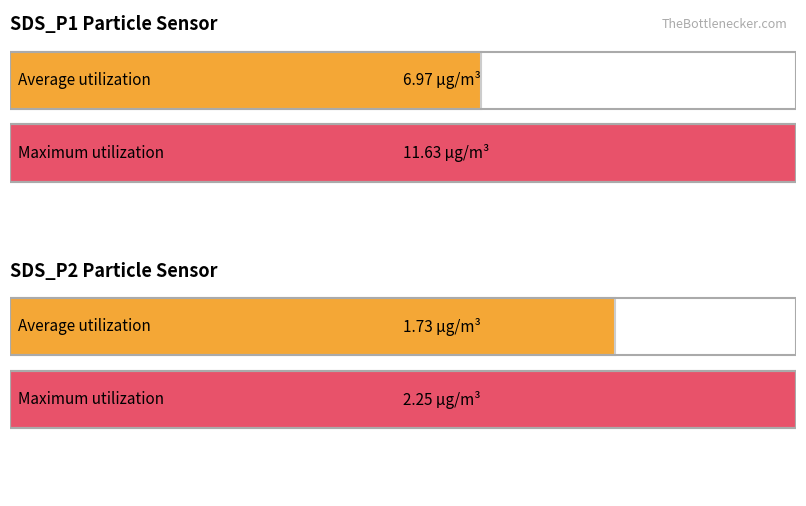

The value of Maximum utilization at SDS_P2 is 2.2. True or false?

True